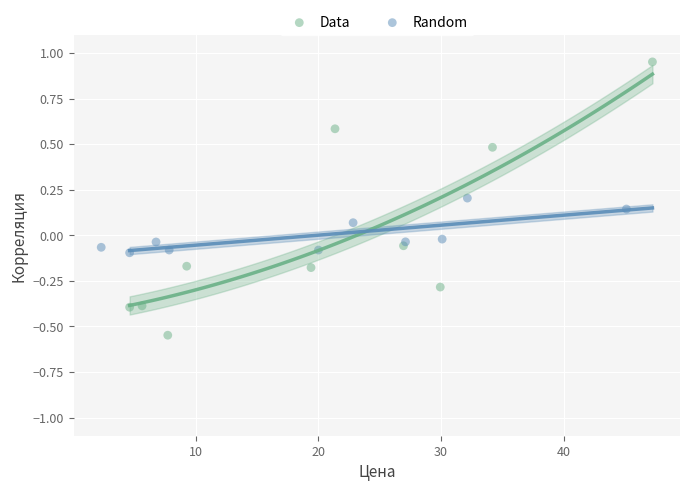

Which series reaches the maximum Y coordinate?

Data